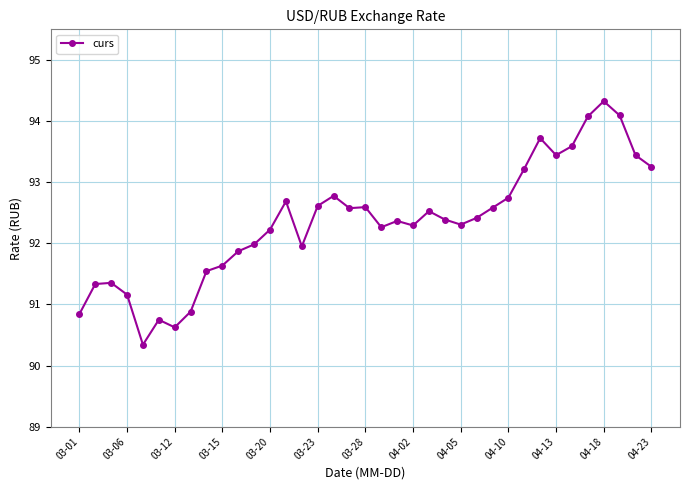

Count the number of categories in the chart.

37